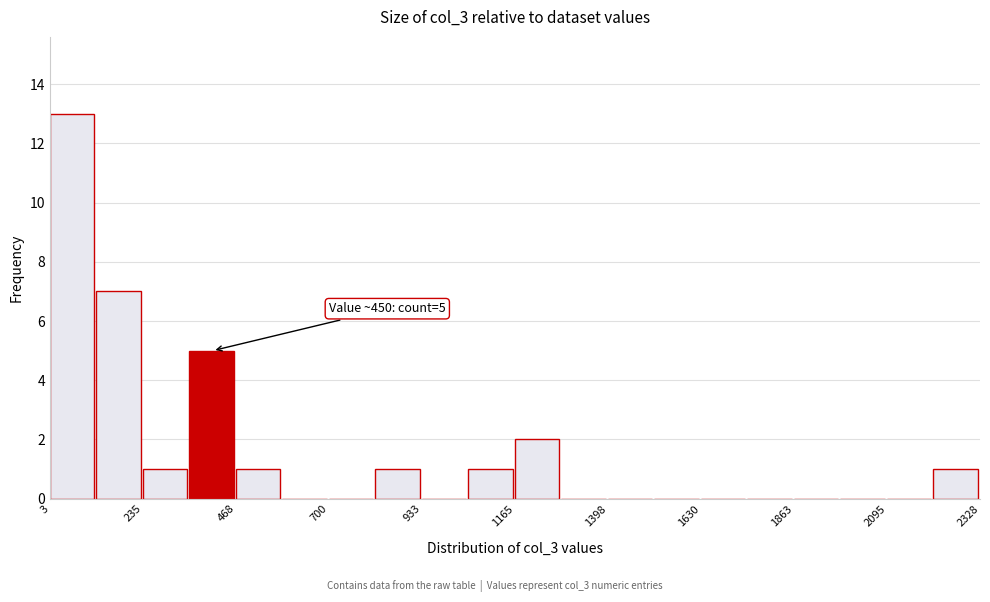

Around what value on the x-axis is the tallest bar? Give the approximate position of its centre, as read against the axis.

50